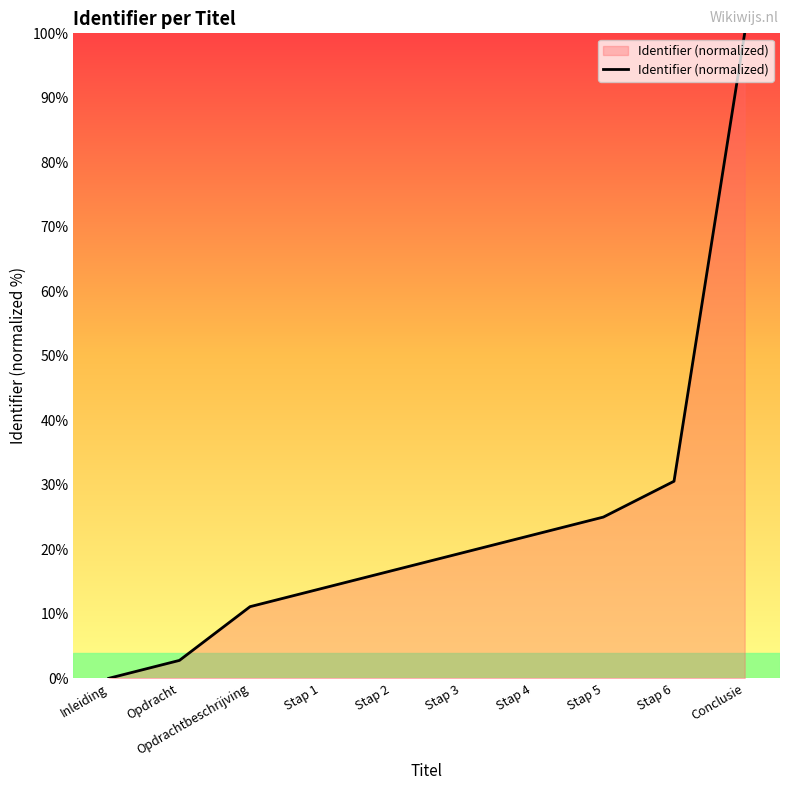

The value at Stap 5 is 25.0. True or false?

True